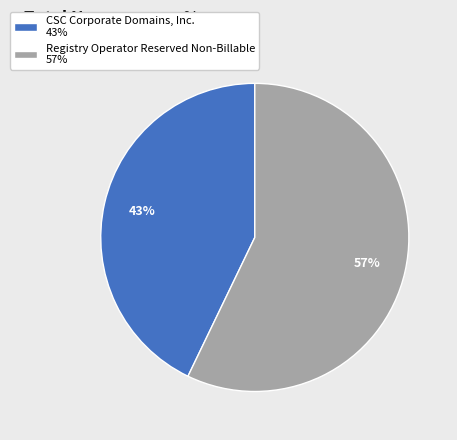

To the nearest percent, what portion does Registry Operator Reserved Non-Billable 57% represent?

57%